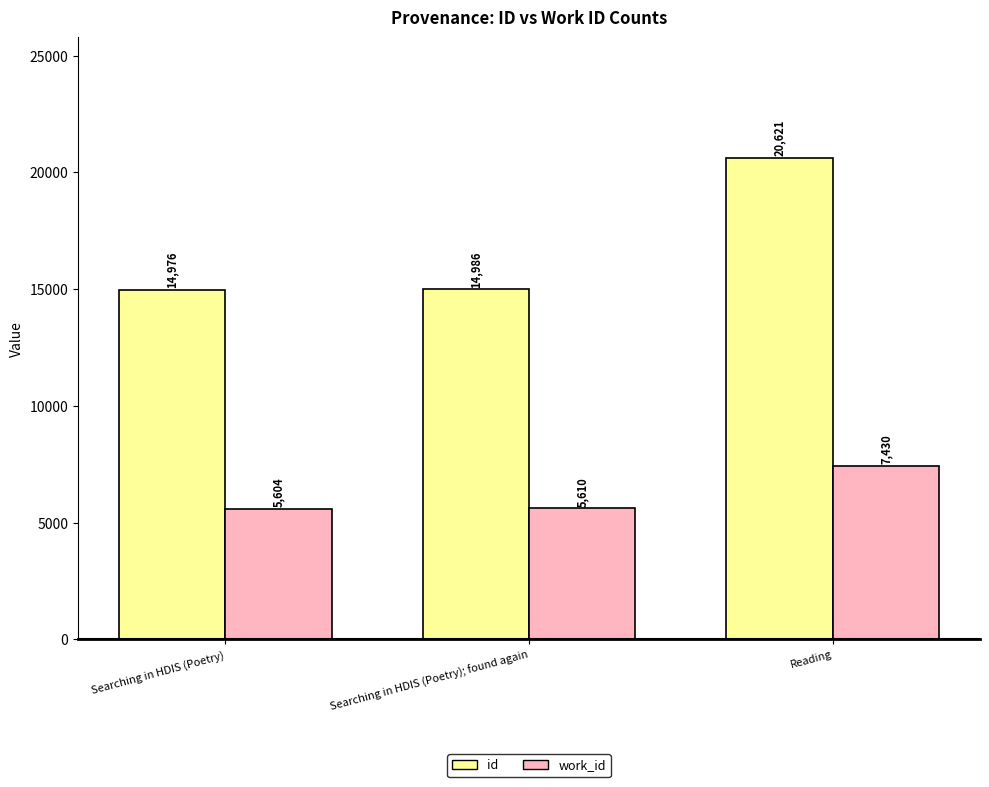

List the labels in order of id value, largest first.

Reading, Searching in HDIS (Poetry); found again, Searching in HDIS (Poetry)